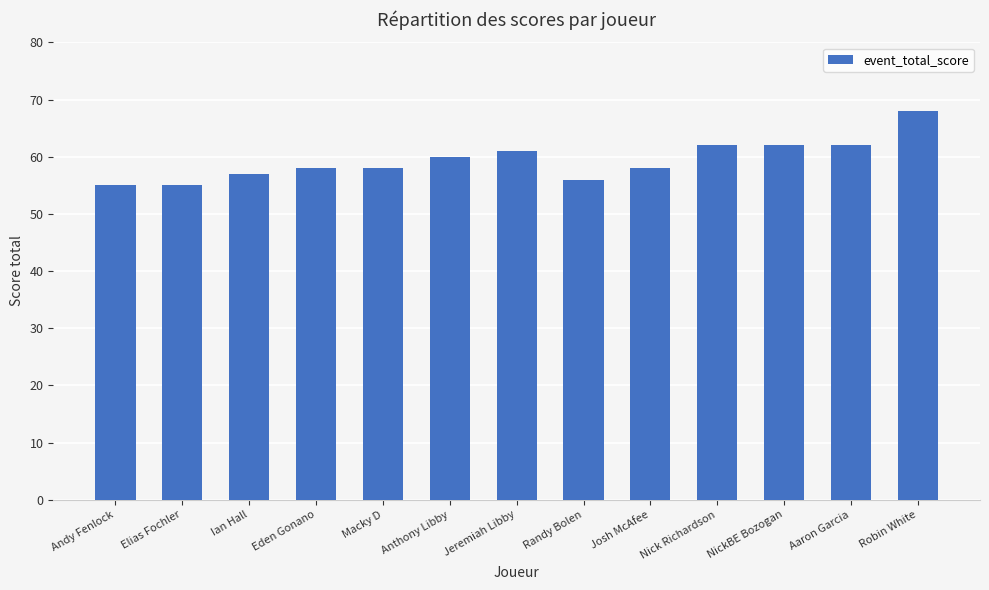

What is the difference between the values at Elias Fochler and Josh McAfee?

3